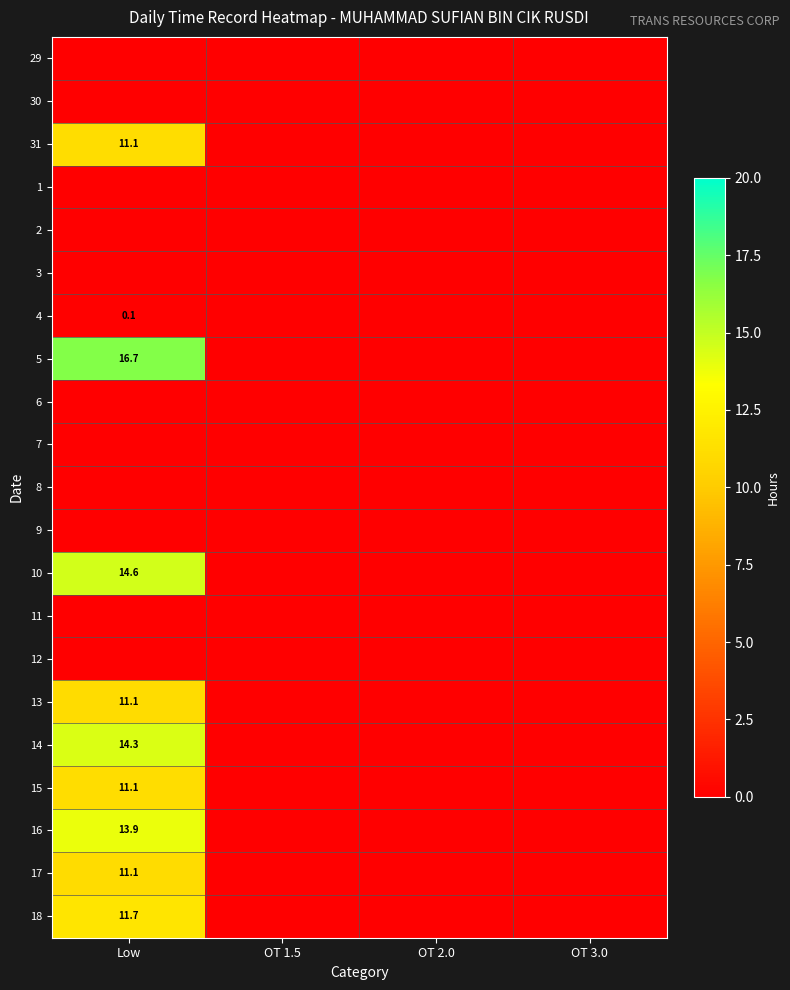

True or false: 17 has a value of 17.5 at Low.

False